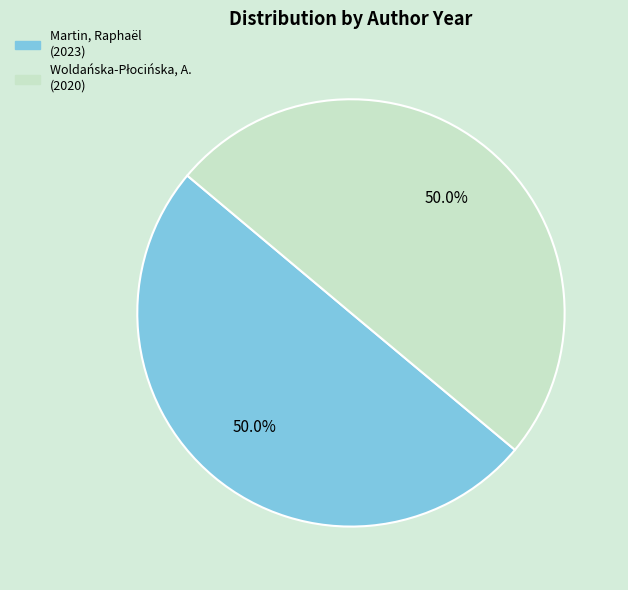

How many slices are in this pie chart?

2